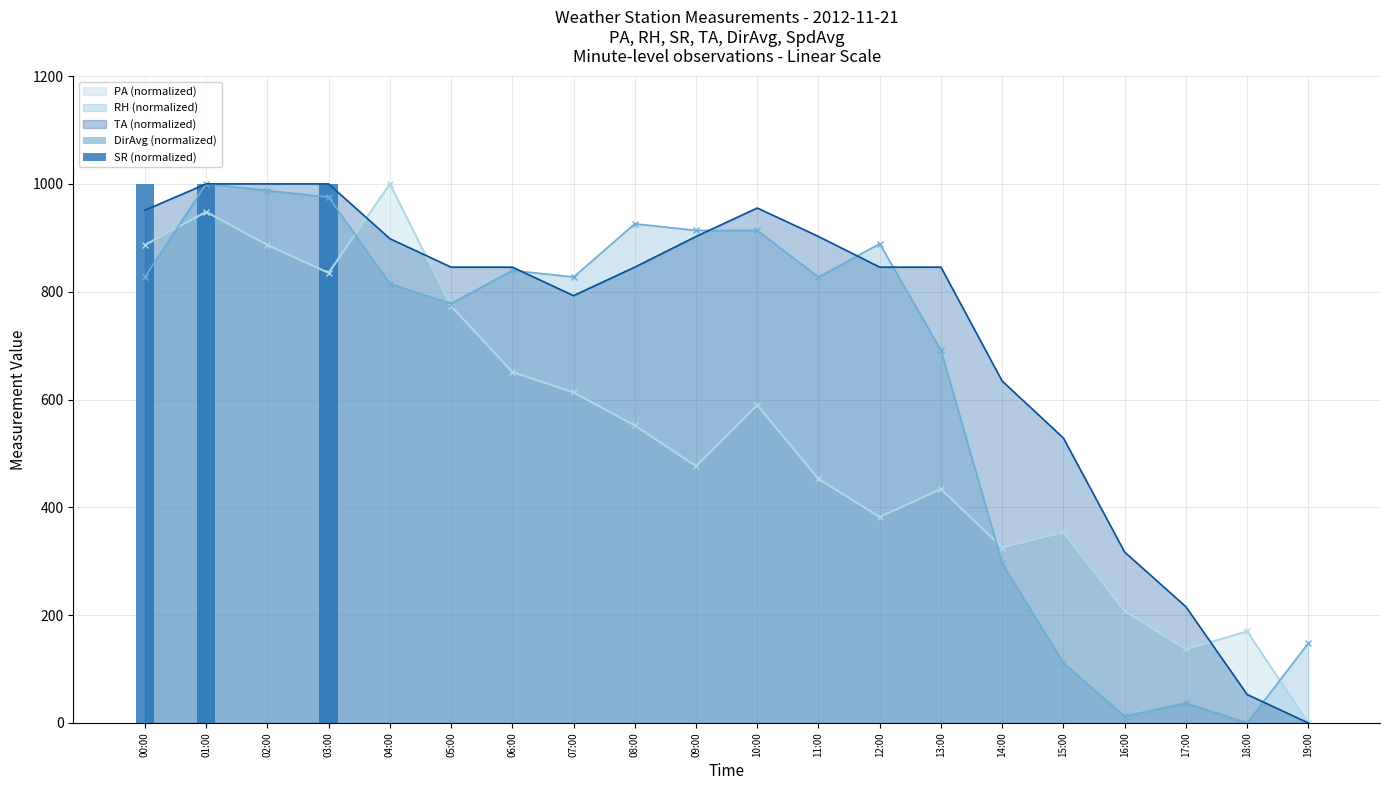

What is the label of the 18th bar from the right?

02:00